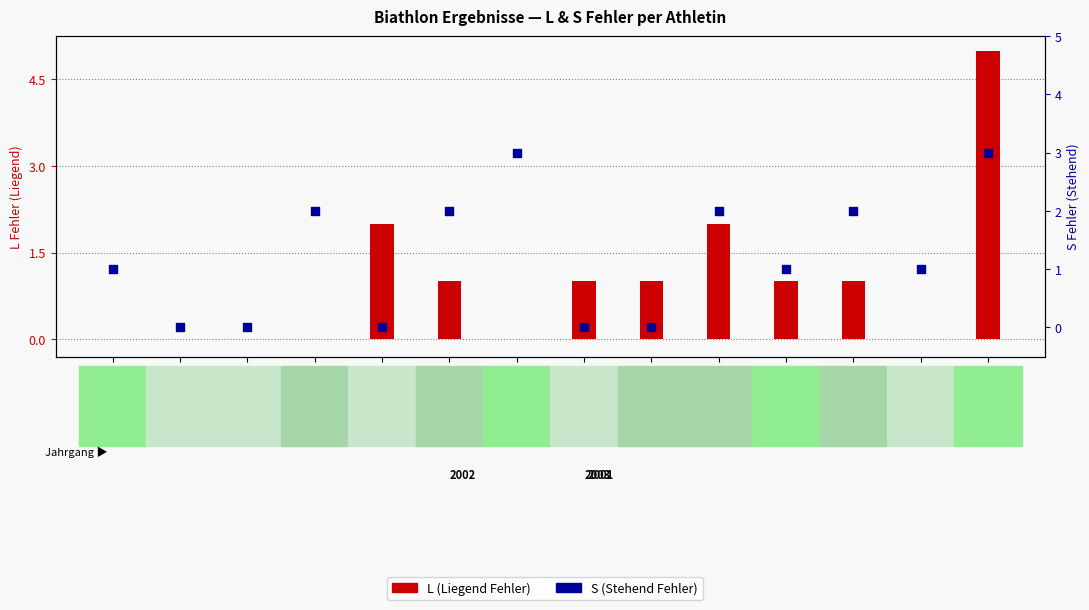

Is the value of L (Liegend Fehler) at SUTTKUS greater than the value of S (Stehend Fehler) at STEWART?

No